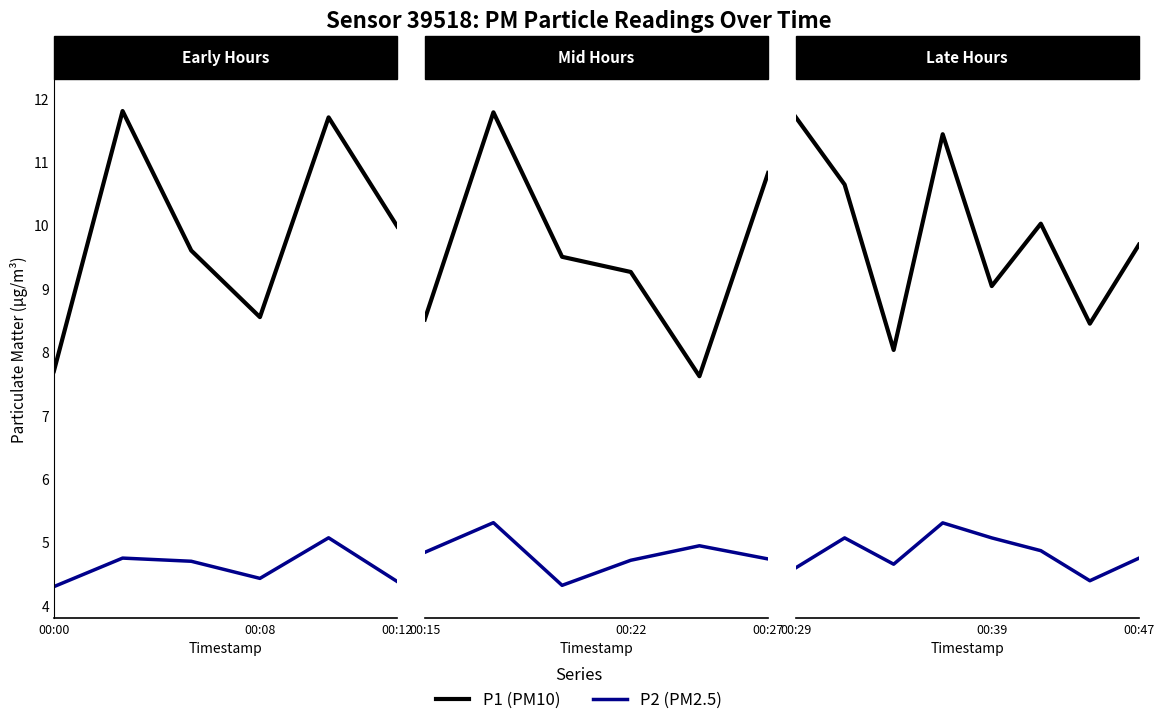

Rank the series at 00:08 from highest to lowest value.

P1, P2